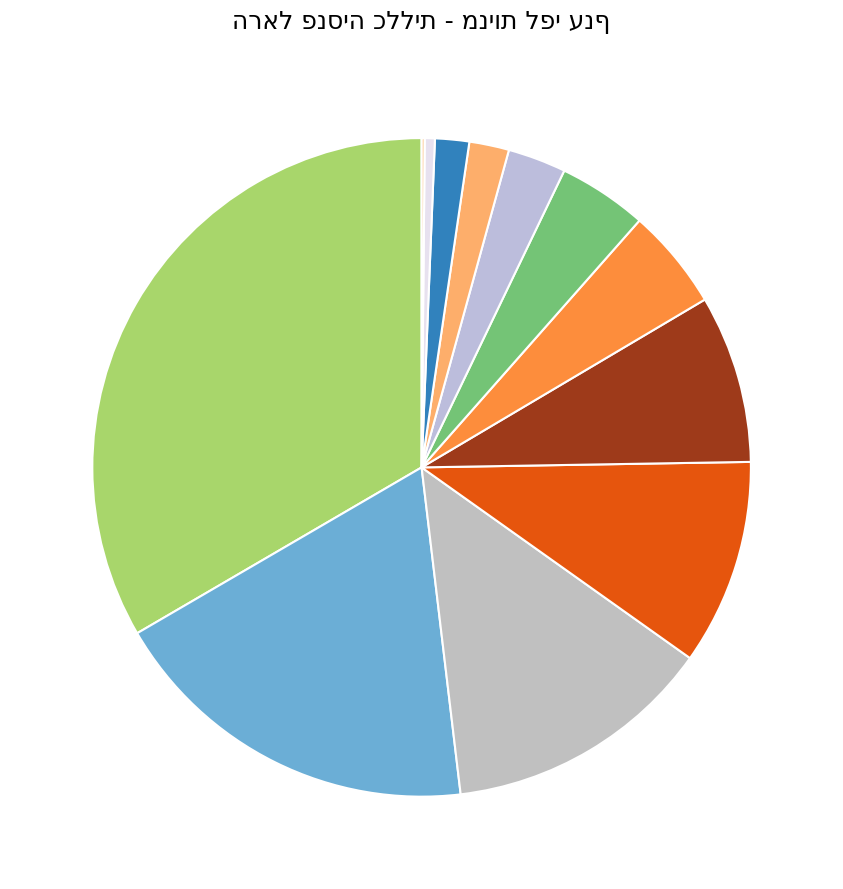

How many segments does this pie chart have?

12